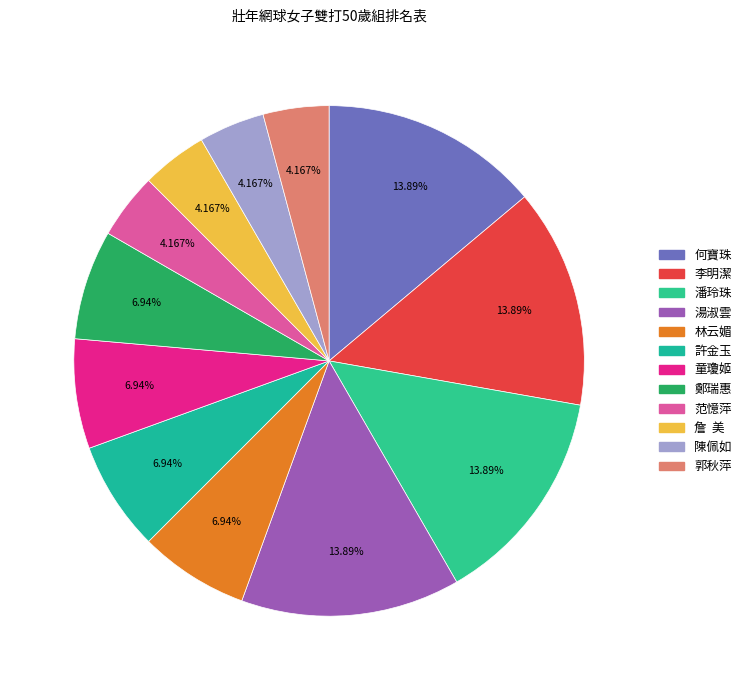

To the nearest percent, what portion does 許金玉 represent?

7%